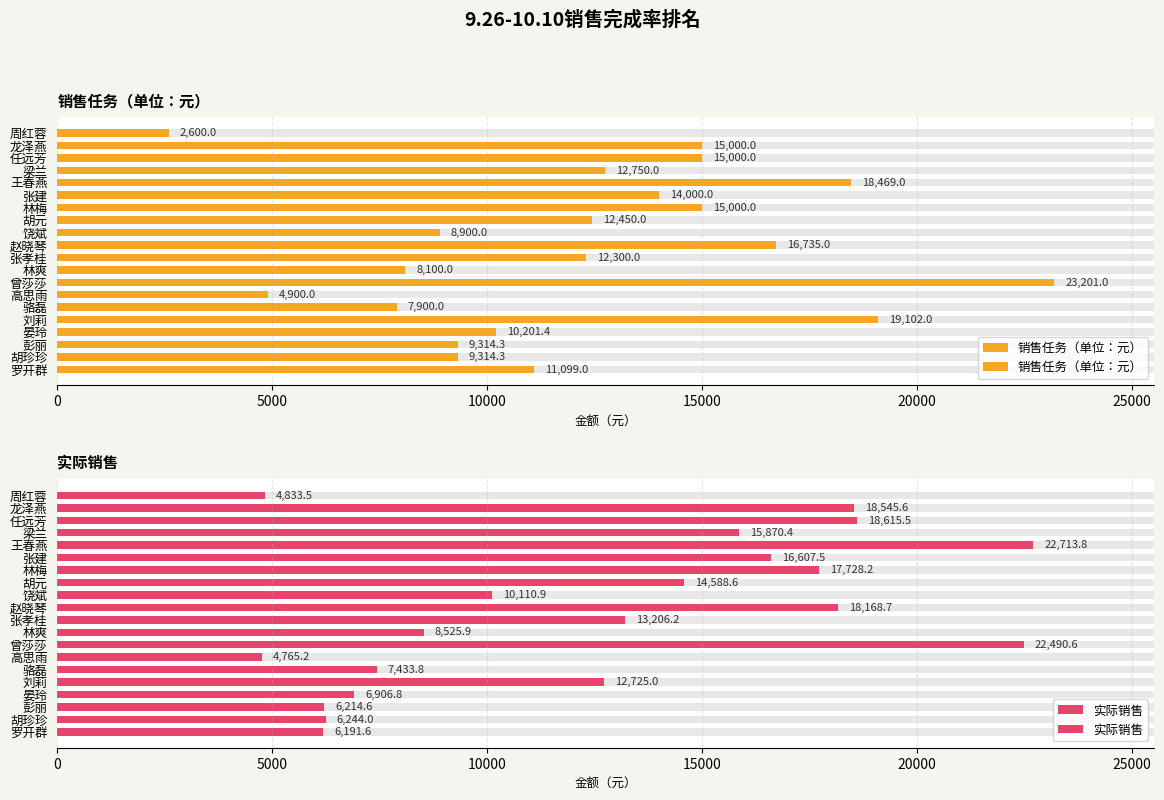

At how many categories does at least one series exceed 18044?

6